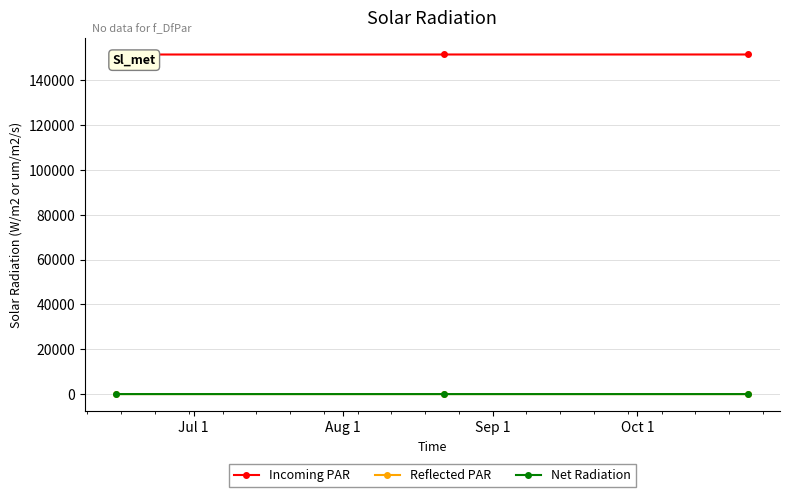

Rank the series by their maximum value, from highest to lowest.

Incoming PAR, Reflected PAR, Net Radiation